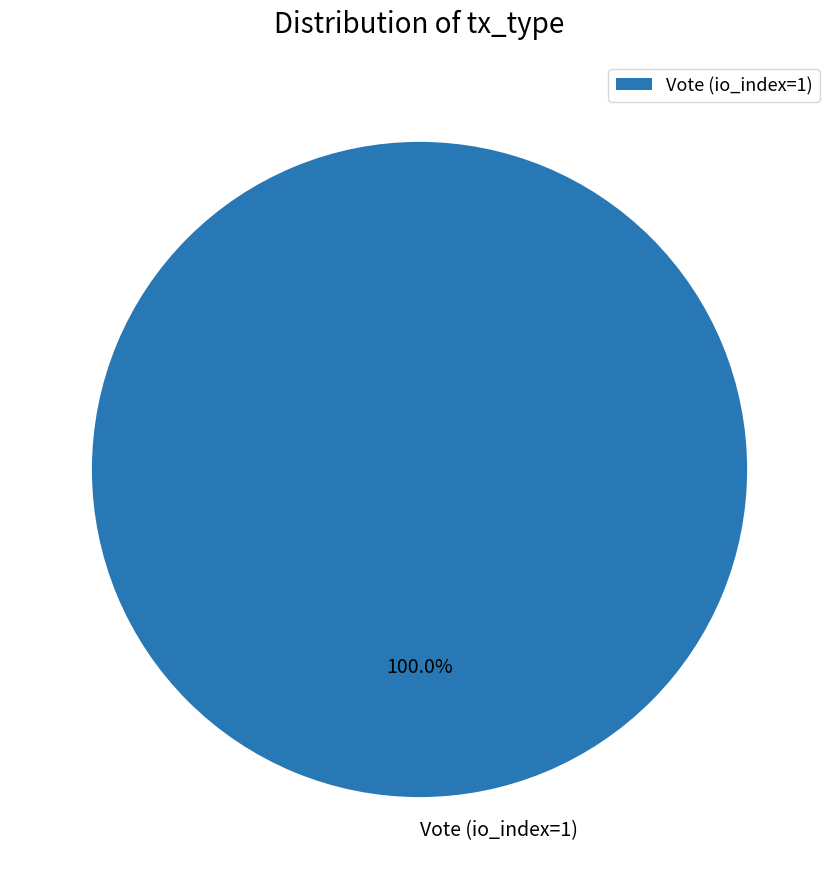

What is the majority slice?

Vote (io_index=1)